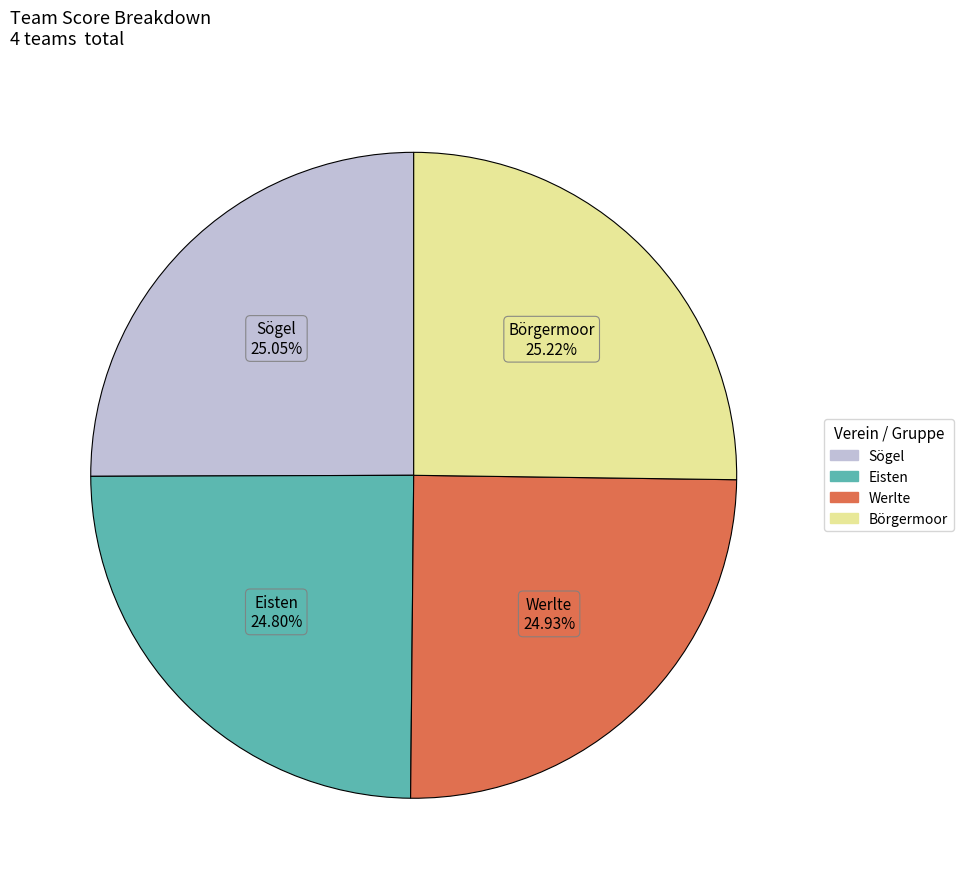

How many slices are in this pie chart?

4